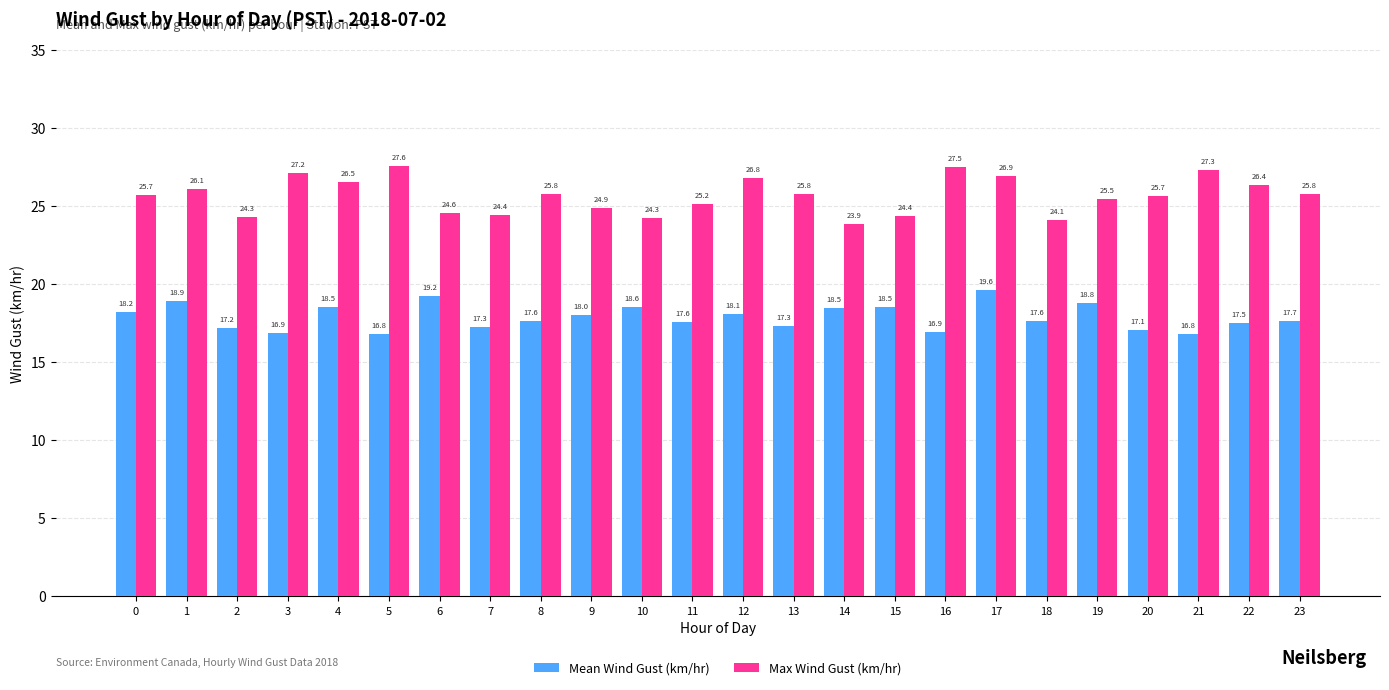

Which category has the highest value in the Max Wind Gust (km/hr) series?

5